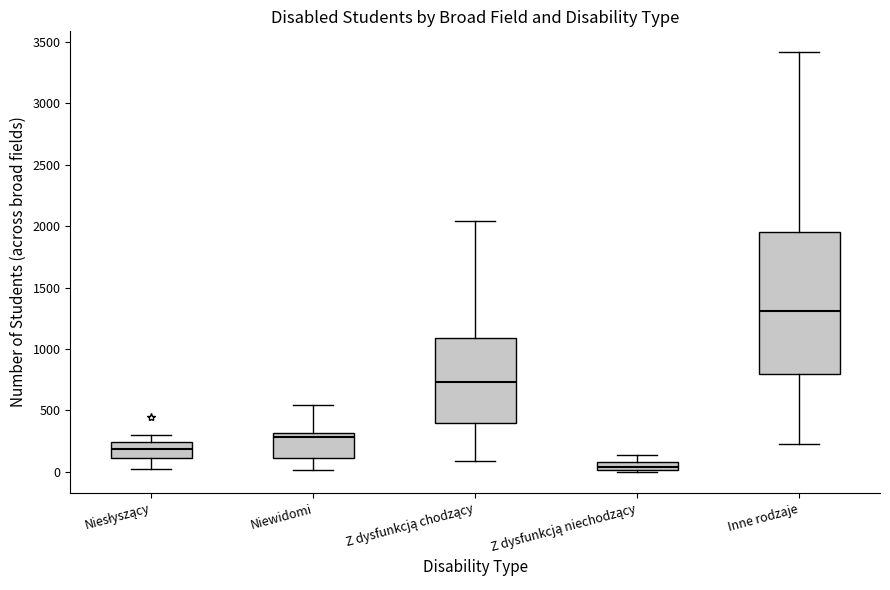

Which box's median line is the highest?

Inne rodzaje